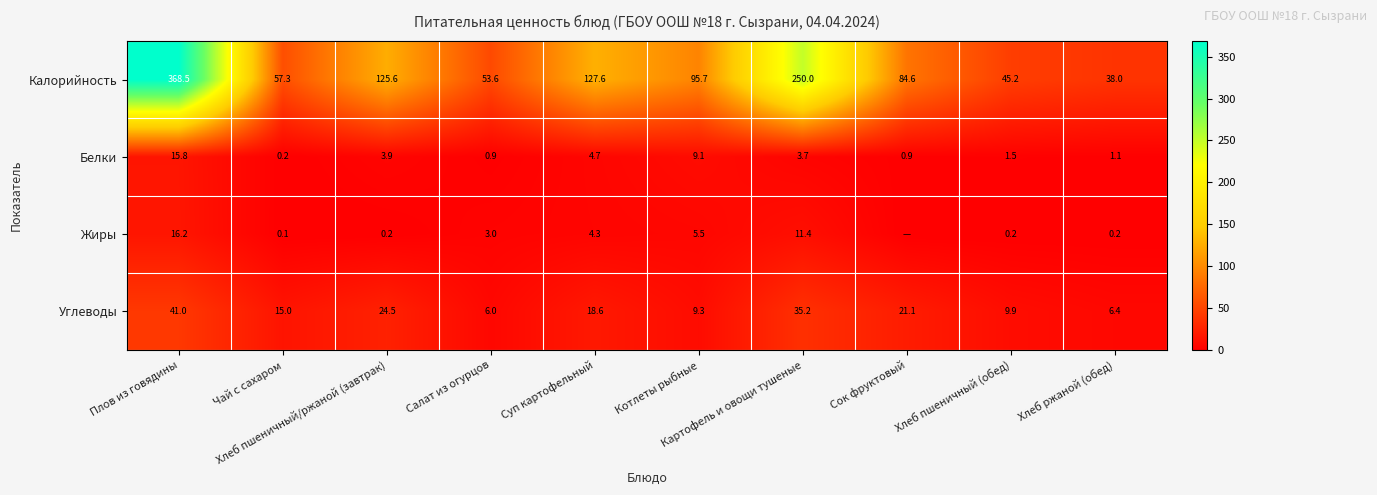

What is the difference between the maximum and minimum values in the Белки series?

15.6